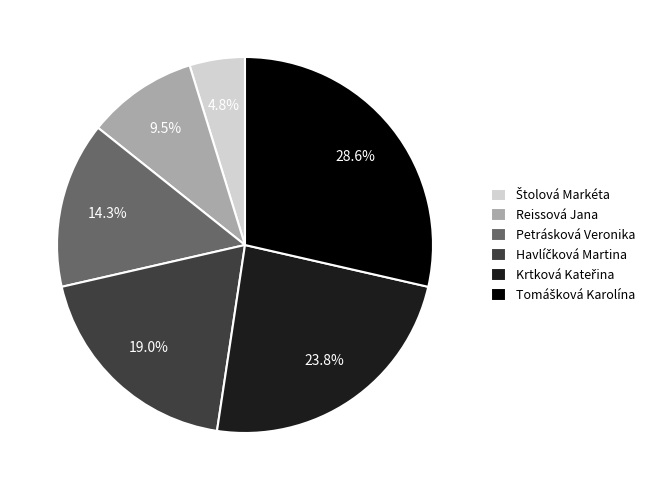

What percentage is NOT represented by Reissová Jana?

90.5%